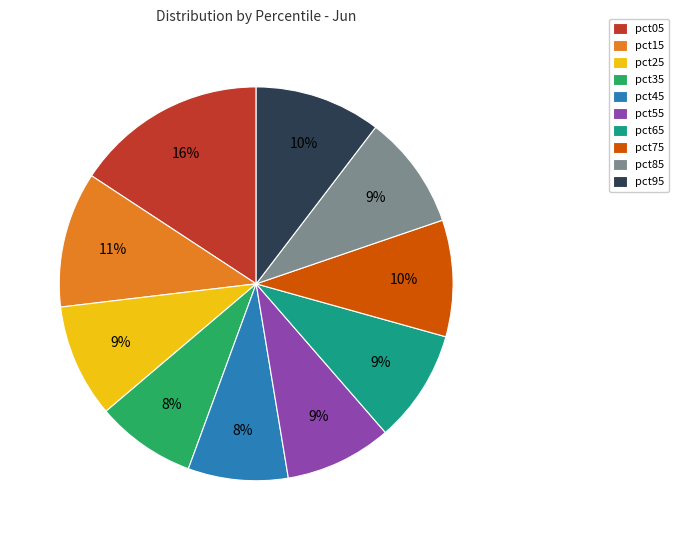

Do pct25 and pct55 together represent more than half of the pie?

No